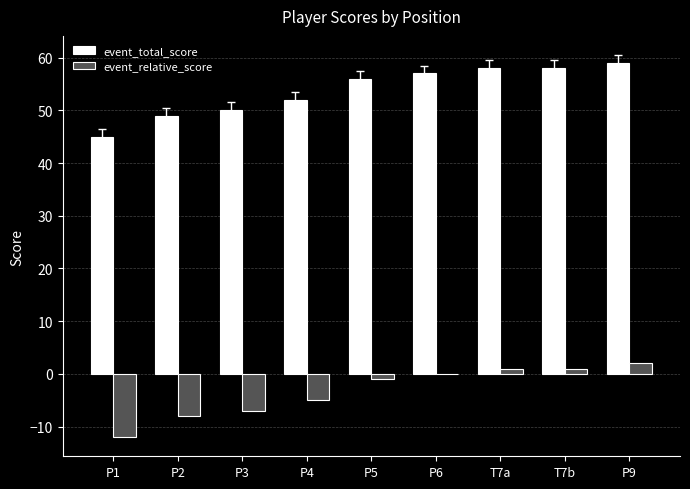

What is the total value across all series at P4?

47